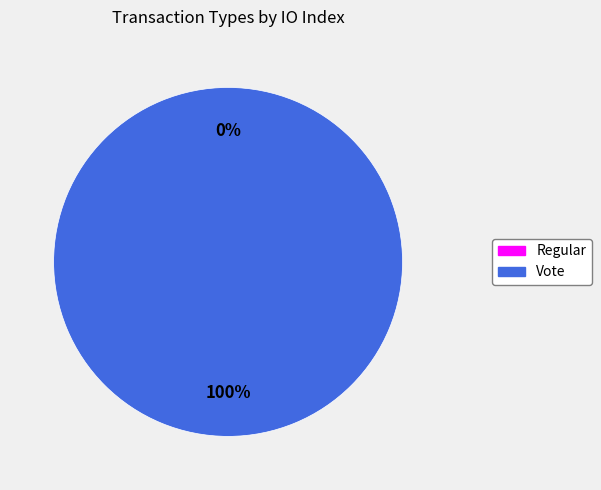

Count the number of slices in the pie.

2